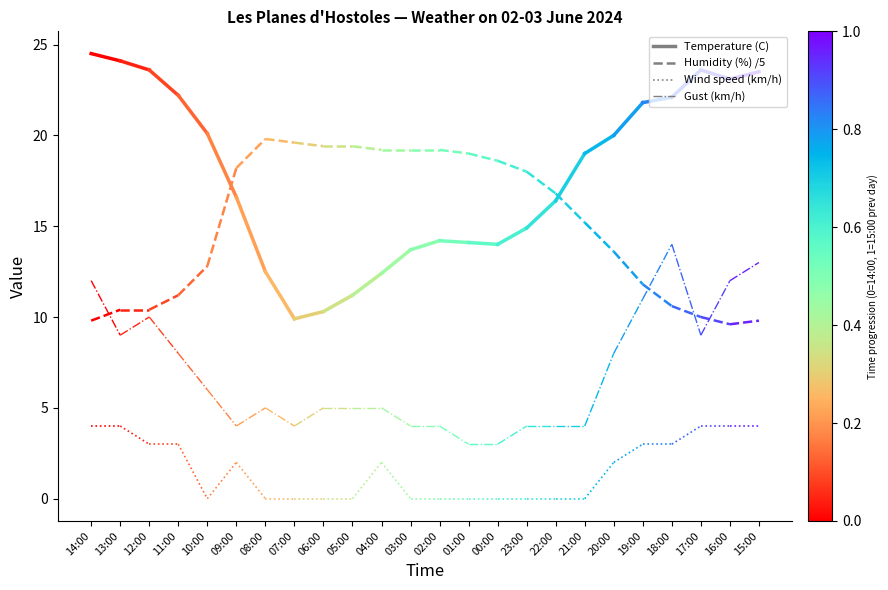

What is the label of the 2nd point from the right?

14:00